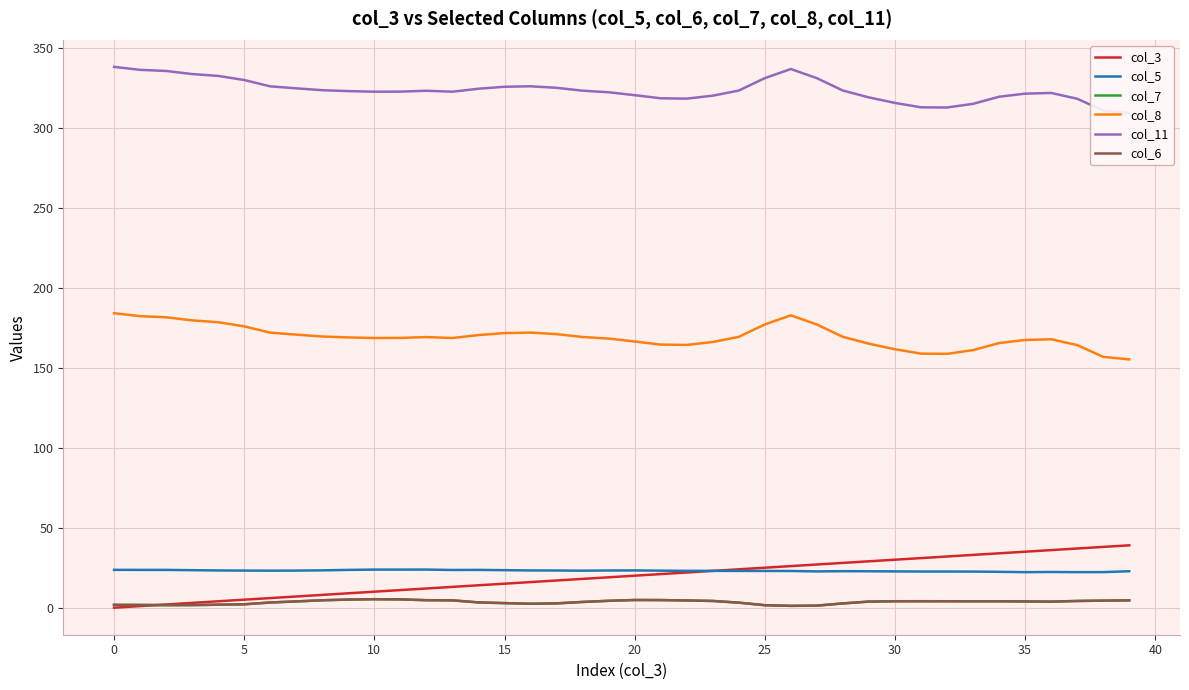

What is the label of the 34th point from the left?

33